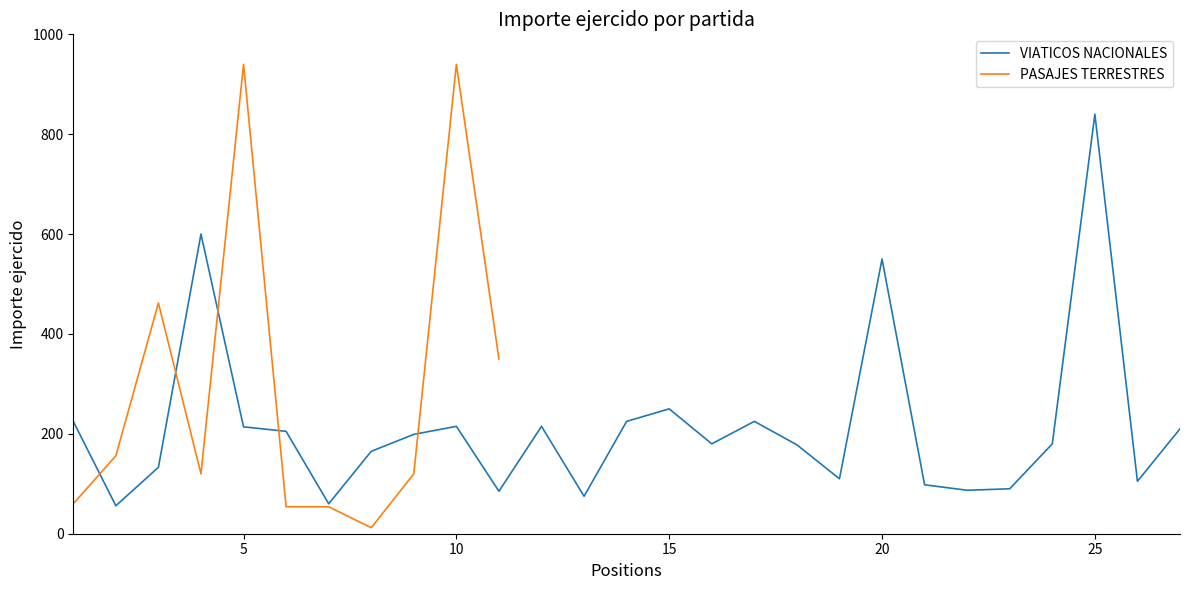

The value at 15 is 448. True or false?

False